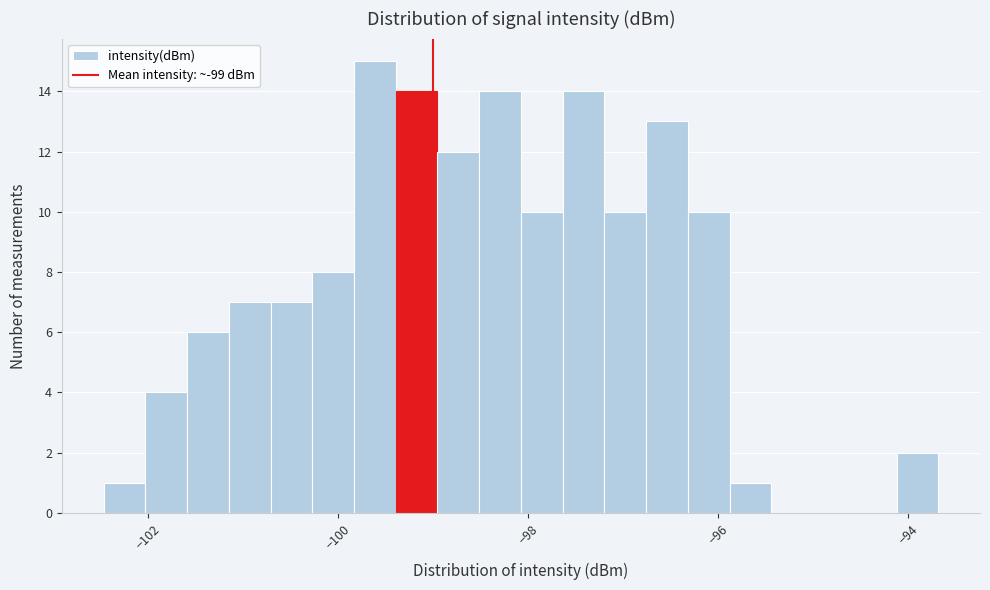

Around what value on the x-axis is the tallest bar? Give the approximate position of its centre, as read against the axis.

-99.6